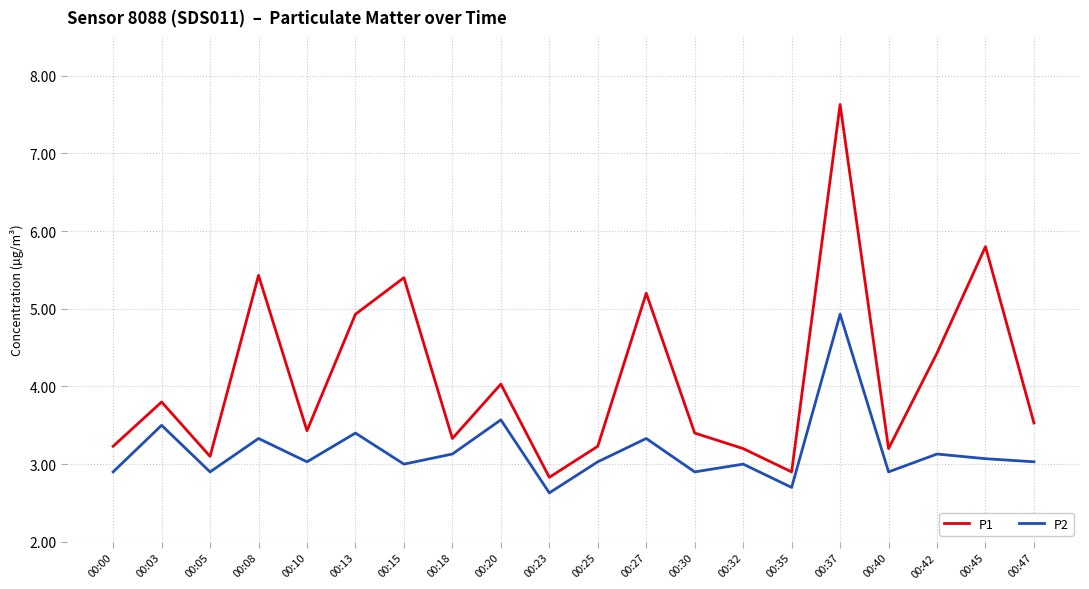

Between 00:23 and 00:45, which series saw the biggest shift?

P1